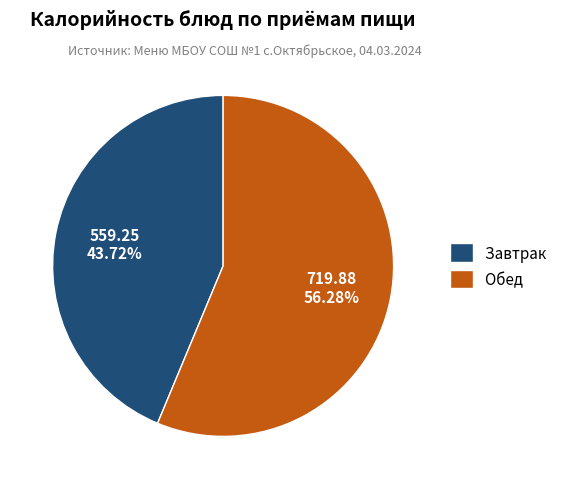

Does any single category account for the majority?

Yes